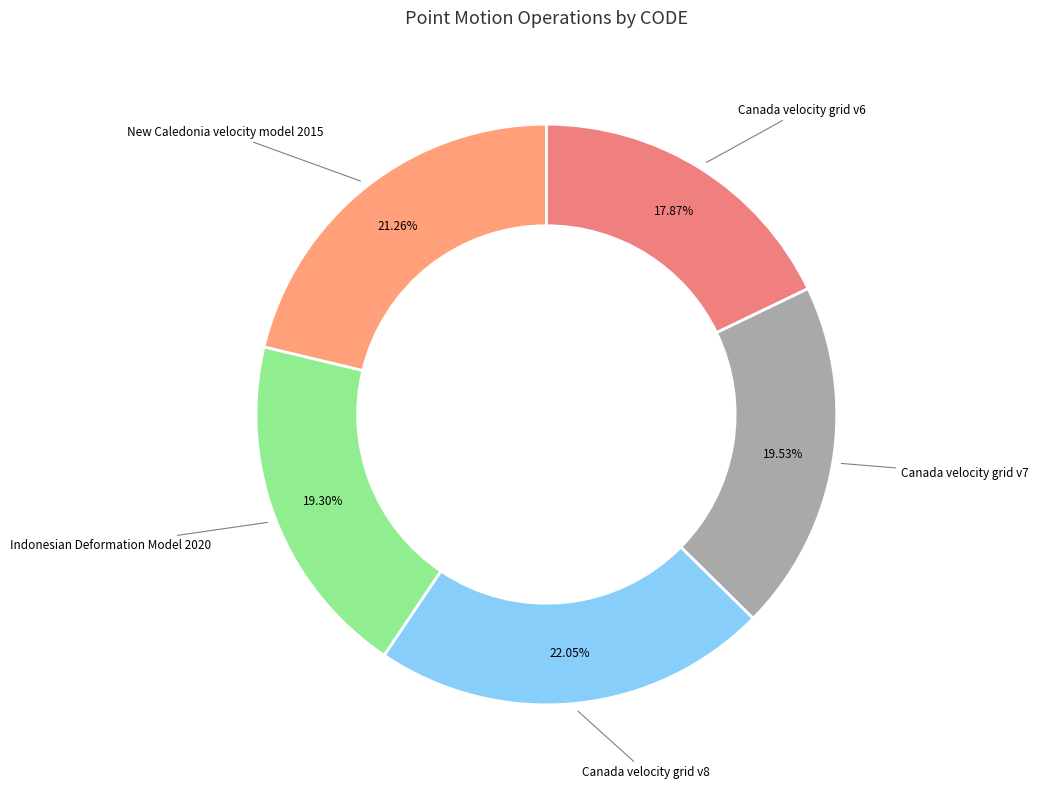

Is there any slice that represents more than half of the pie?

No